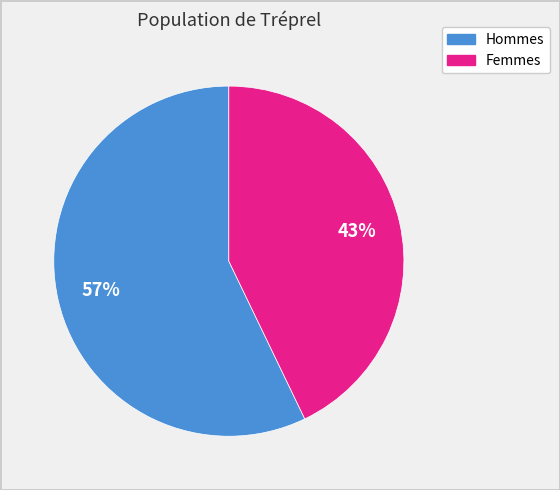

Does any single category account for the majority?

Yes